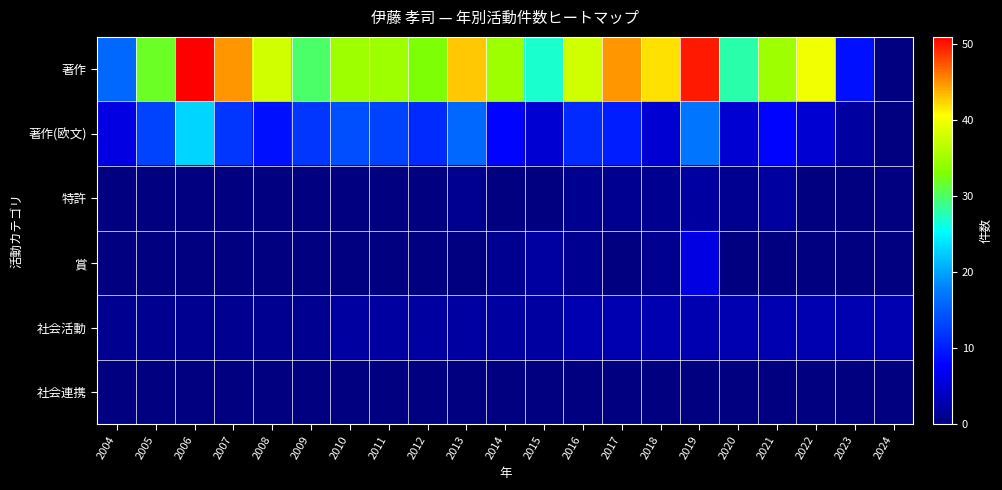

What is the maximum value shown in the chart?

51